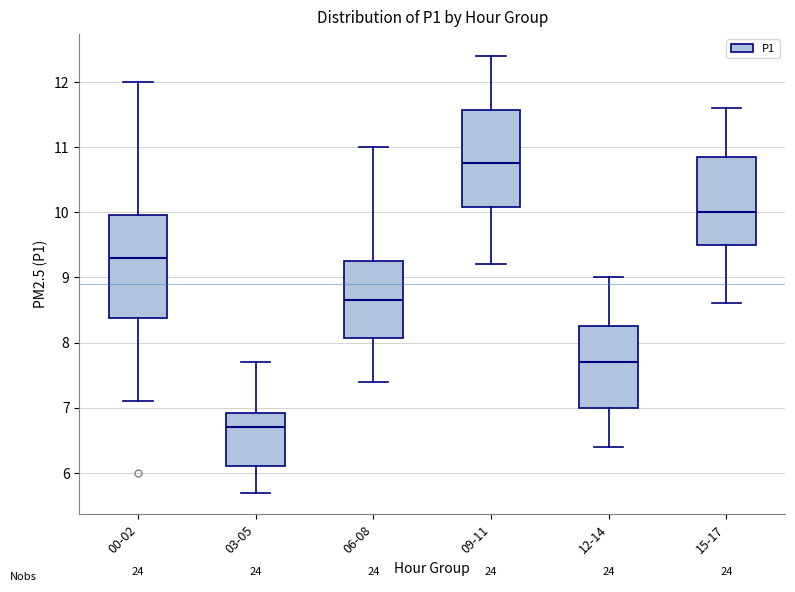

Which box has the highest median line?

09-11